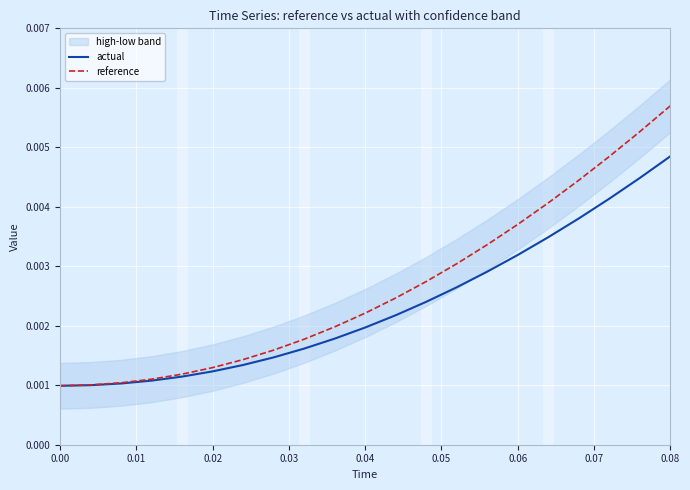

Which category has the highest value in the actual series?

0.08